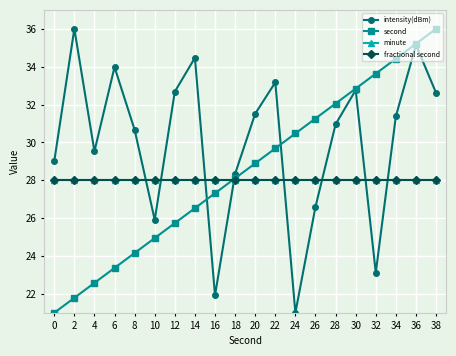

What is the minimum value for intensity(dBm)?

21.0